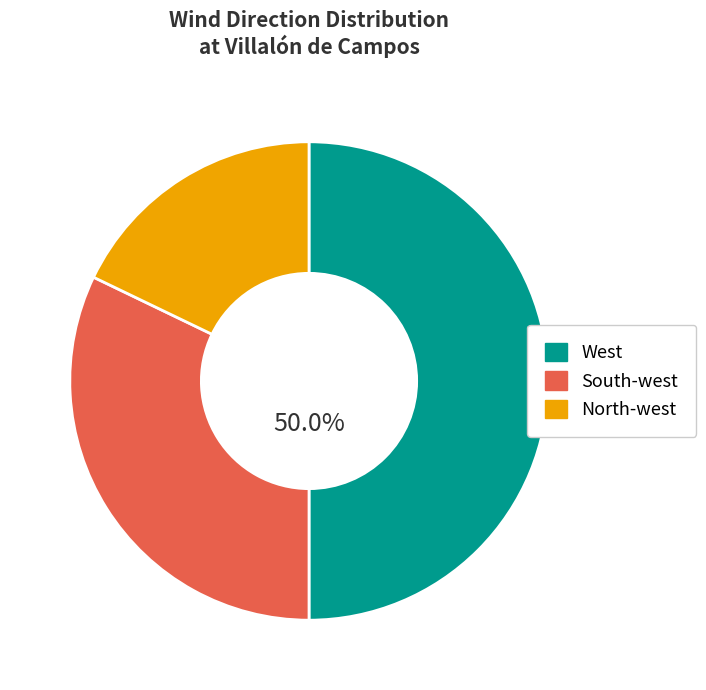

Combined, do West and South-west account for over 50%?

Yes